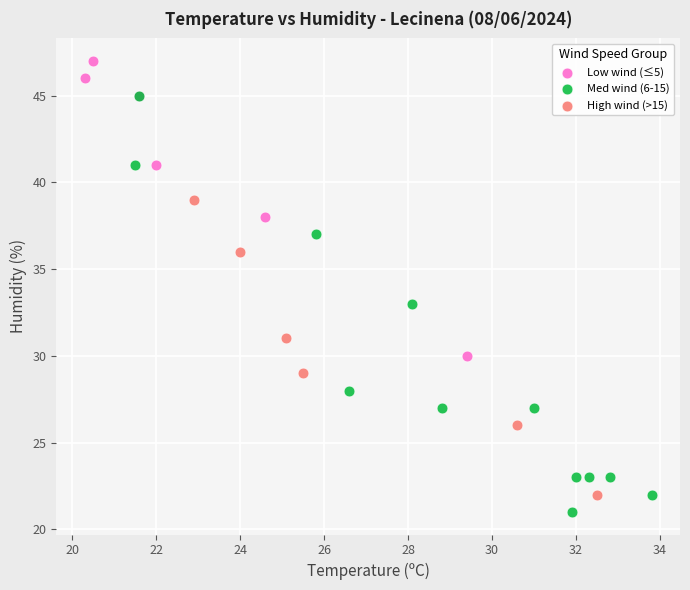

Which series contains the highest Y value?

Low wind (≤5)